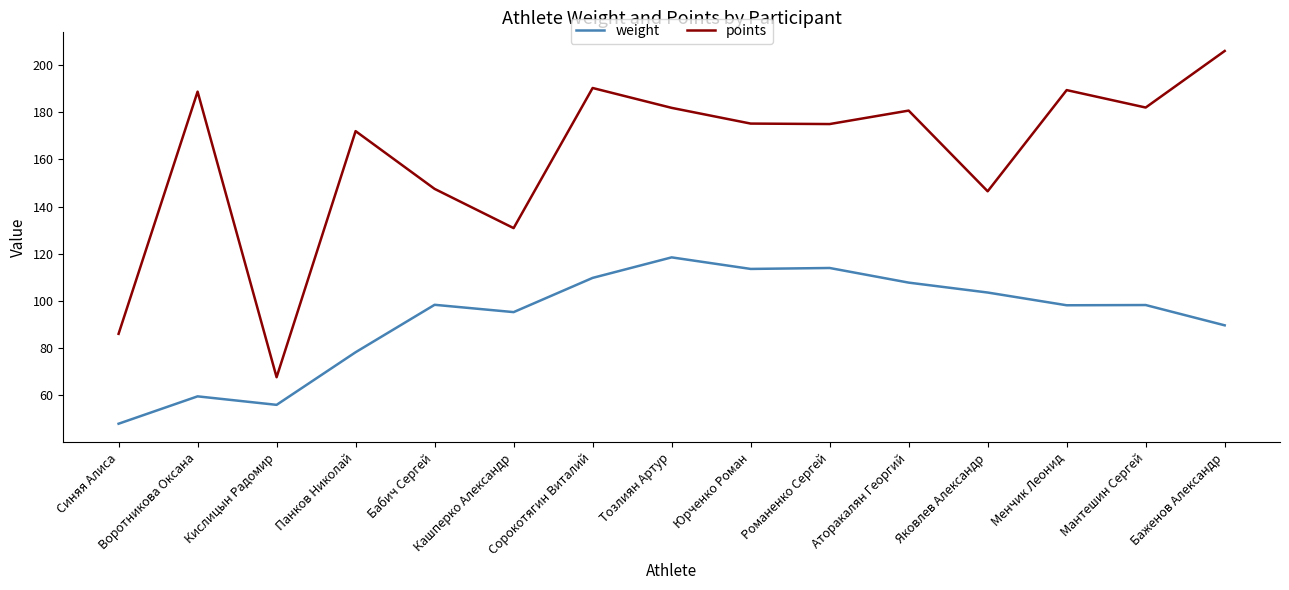

What is the average value of the weight series?

92.6